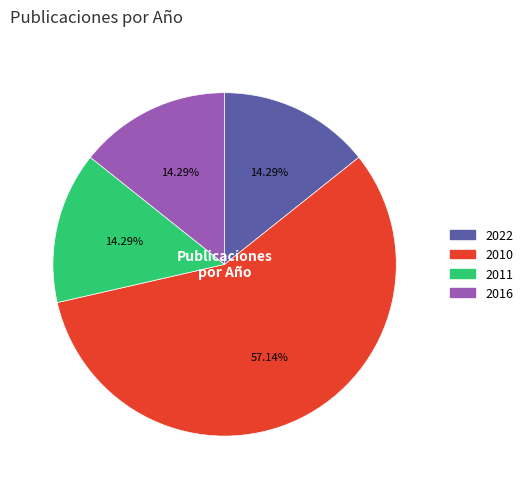

Count the number of slices in the pie.

4